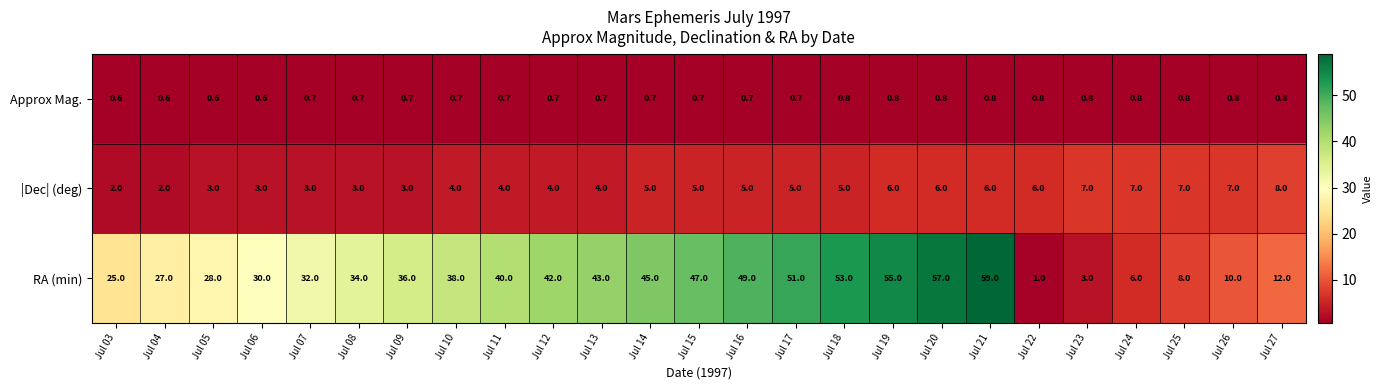

Where is RA (min) nearest to the value 30?

Jul 06